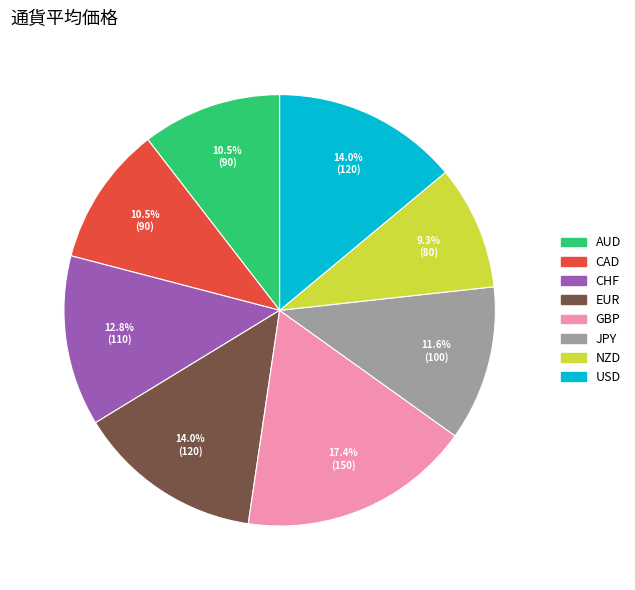

What is the largest slice in the pie chart?

GBP